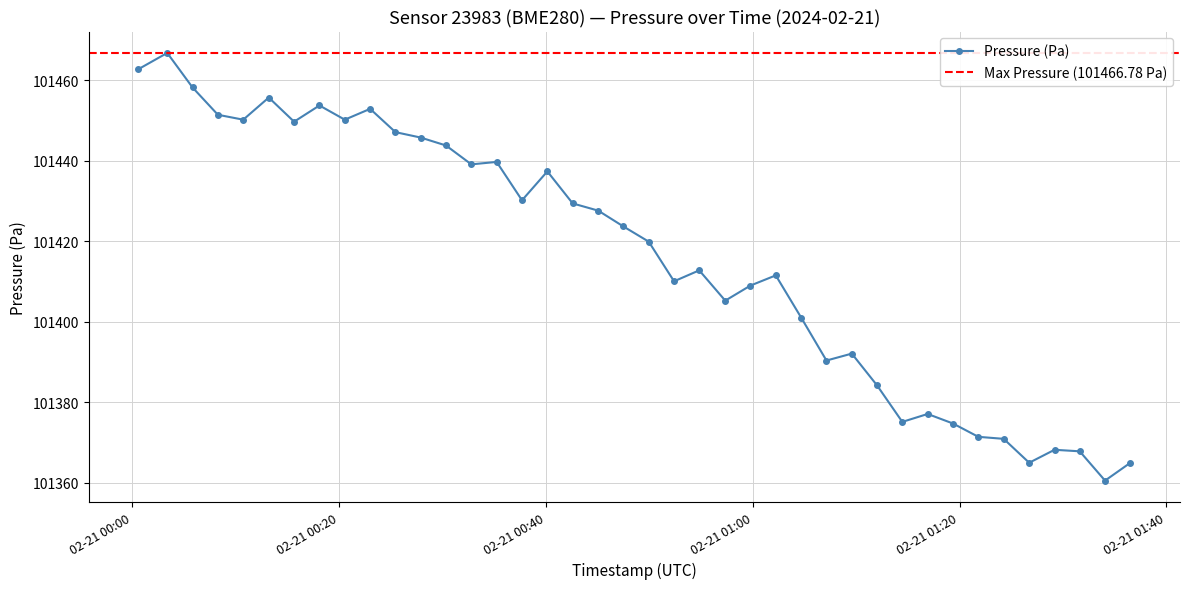

True or false: there are more than 1 points higher than both neighbors.

True